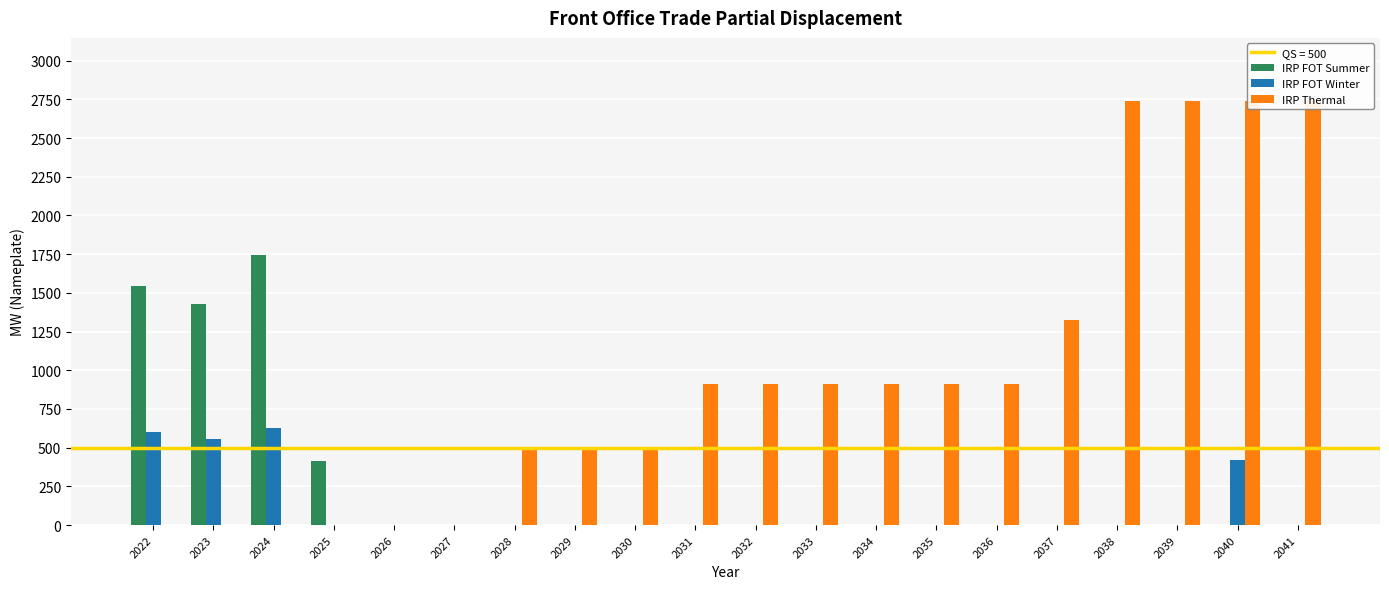

Rank the series by their maximum value, from lowest to highest.

IRP FOT Winter, IRP FOT Summer, IRP Thermal